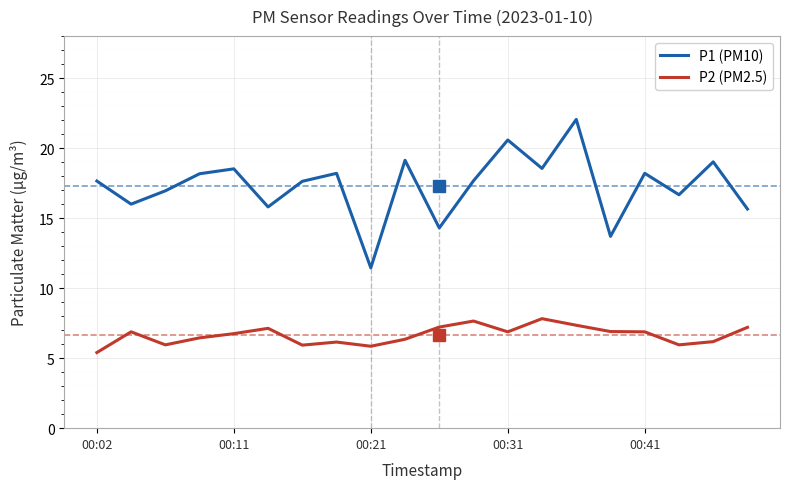

Which series has the largest total across all categories?

P1 (PM10)